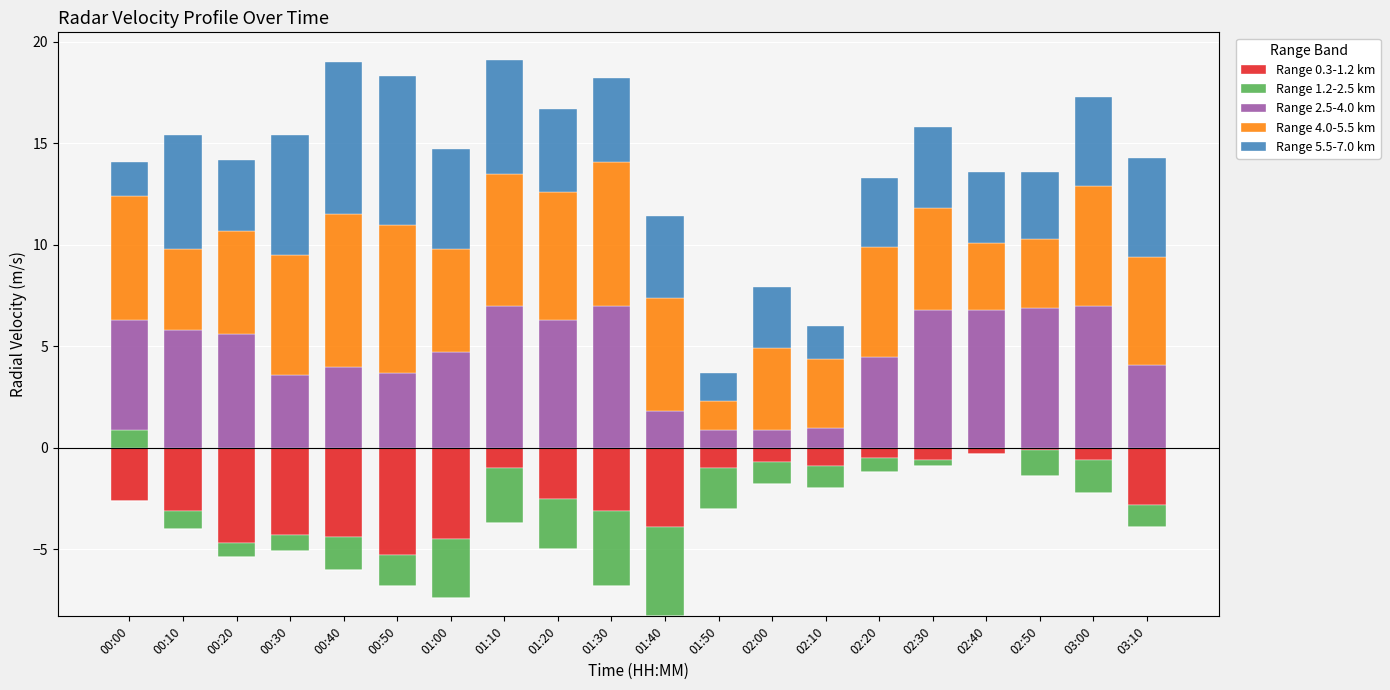

Rank the categories by Range 5.5-7.0 km value from highest to lowest.

00:40, 00:50, 00:30, 00:10, 01:10, 01:00, 03:10, 03:00, 01:20, 01:30, 01:40, 02:30, 00:20, 02:40, 02:20, 02:50, 02:00, 00:00, 02:10, 01:50